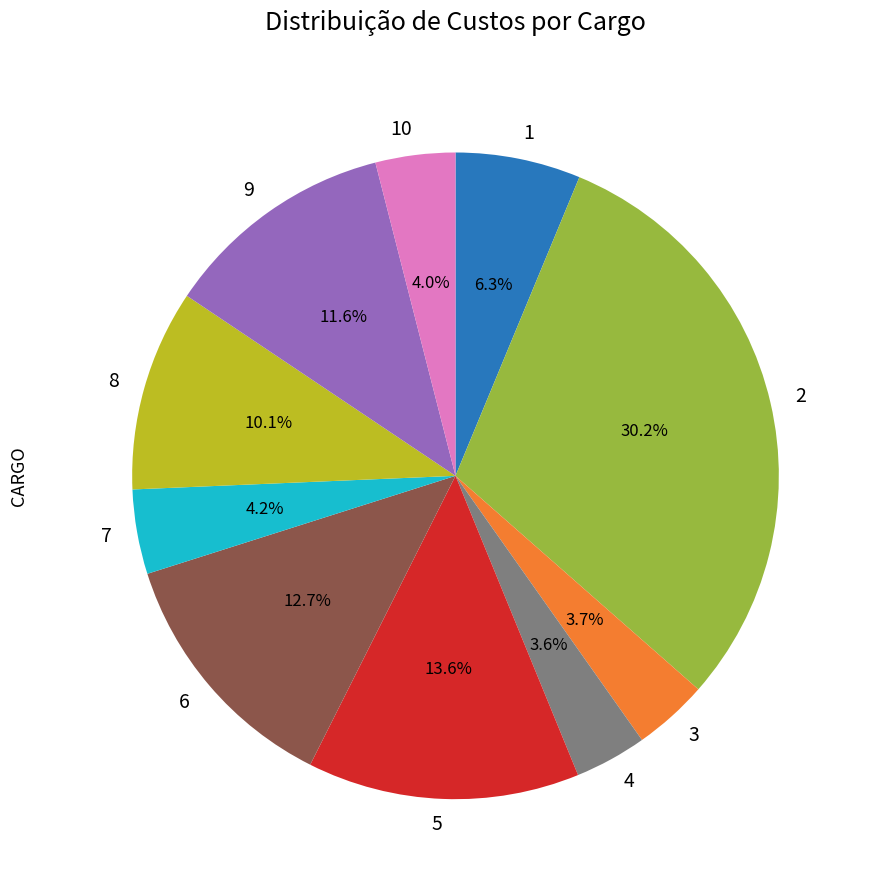

What is the ratio of the value at 1 to the value at 8?

0.6